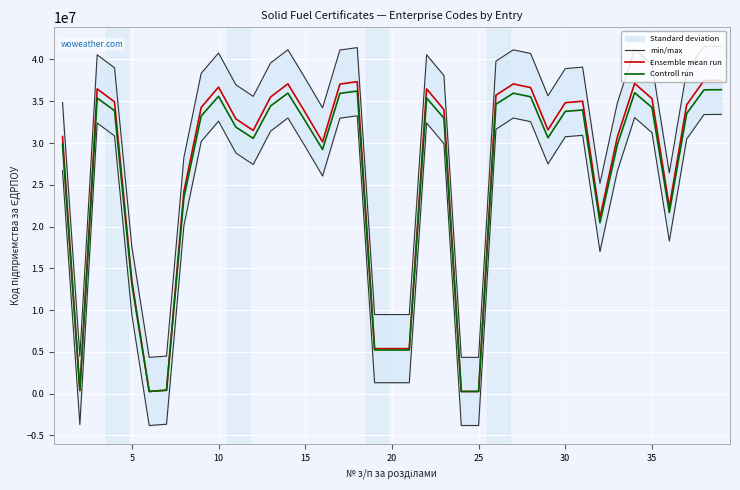

What is the highest value of the min/max series?

41583039.3